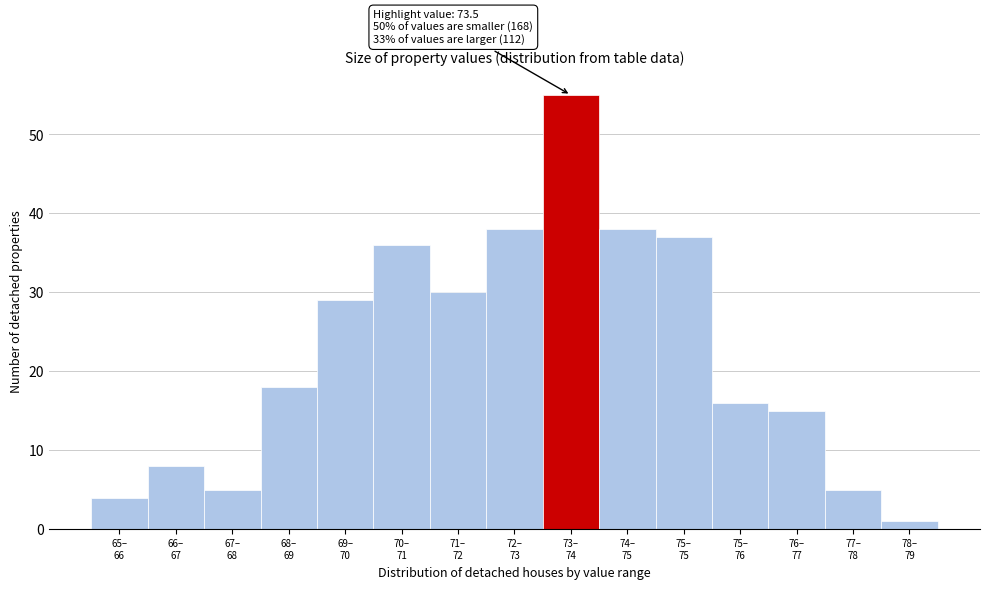

Reading left to right, list all the values displayed in this chart.

4	8	5	18	29	36	30	38	55	38	37	16	15	5	1